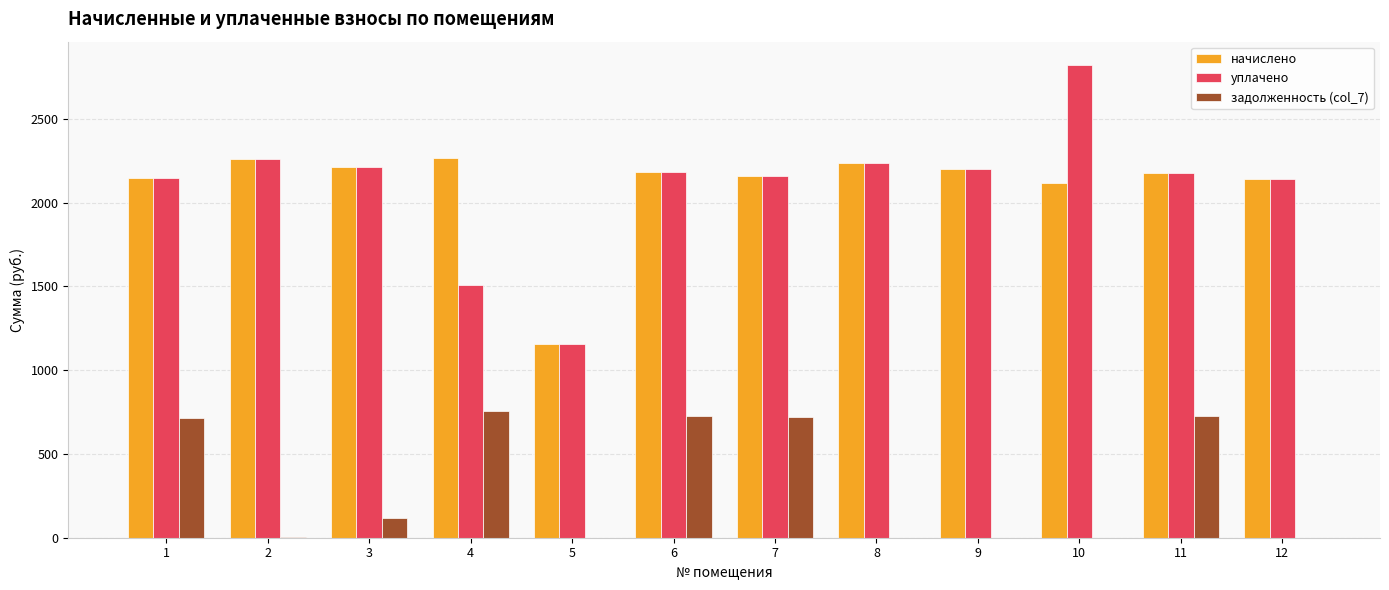

True or false: уплачено has a value of 1312.1 at 7.

False